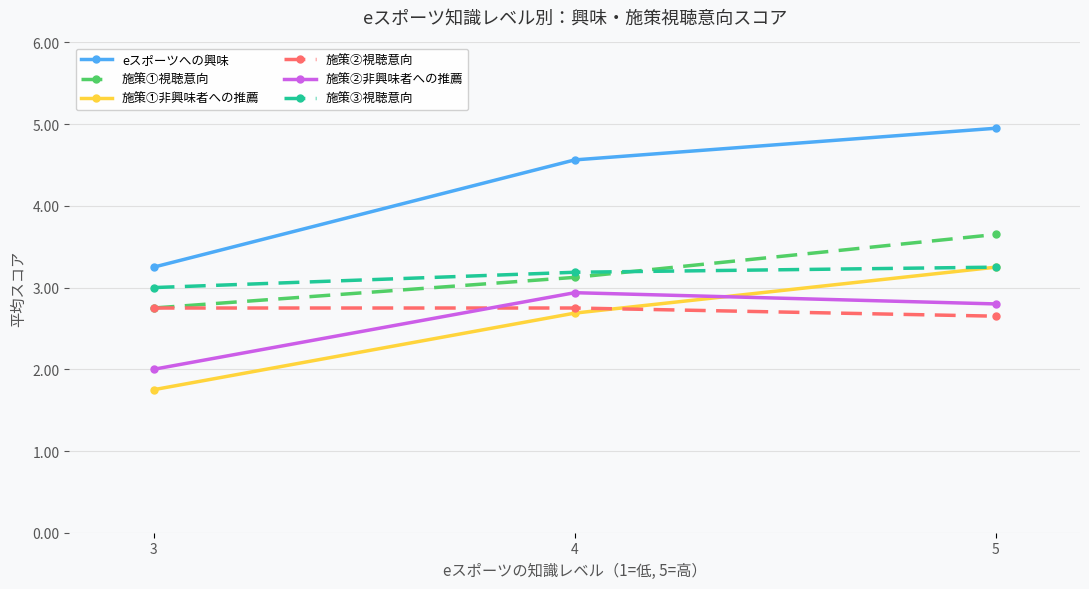

What is the value of the 施策①非興味者への推薦 point at the 2nd from the left?

2.7